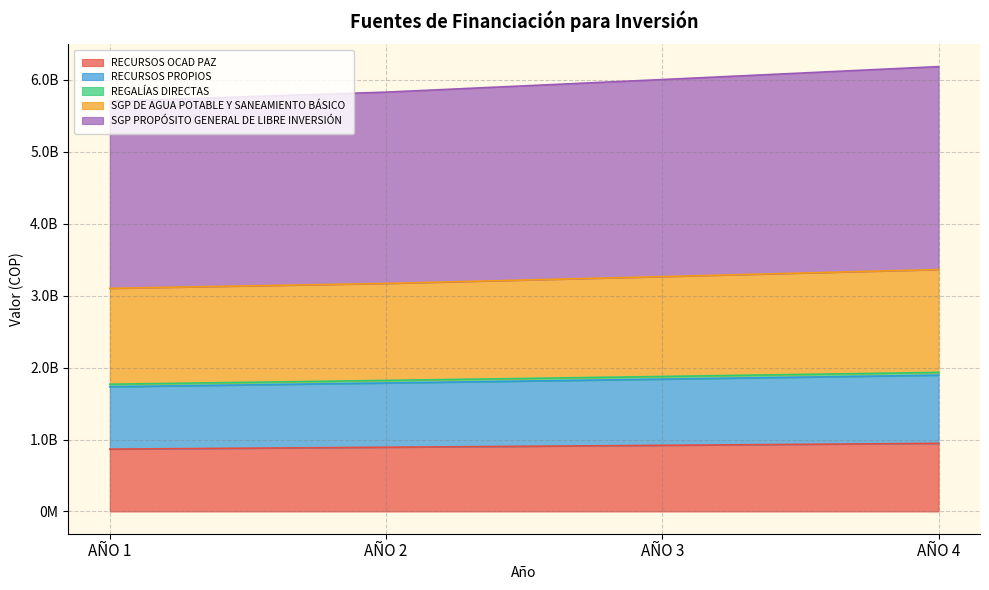

Which has a higher value, AÑO 4 or AÑO 2?

AÑO 4